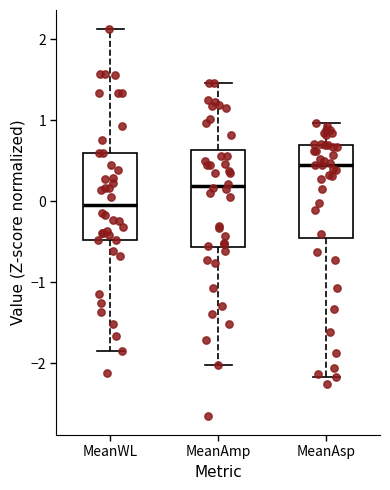

Reading left to right, read every box against the y-axis: the position of its median line, the range the box covers, and the ends of its whiskers. The values are not printed on the chart, so give them approximately, as read against the axis.

MeanWL: median 0.0, box -0.5 to 0.6, whiskers -1.9 to 2.1
MeanAmp: median 0.2, box -0.6 to 0.6, whiskers -2.0 to 1.5
MeanAsp: median 0.5, box -0.5 to 0.7, whiskers -2.2 to 1.0